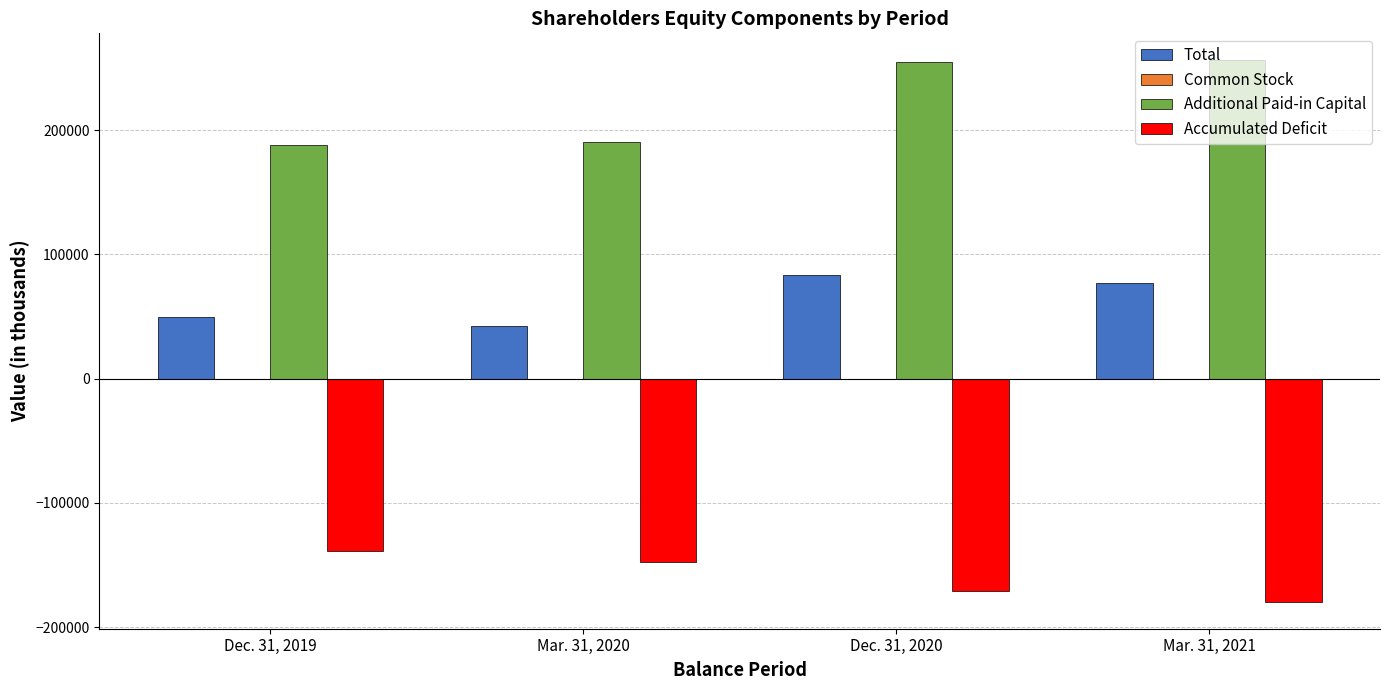

Is the value of Accumulated Deficit at Dec. 31, 2019 greater than the value of Total at Dec. 31, 2019?

No